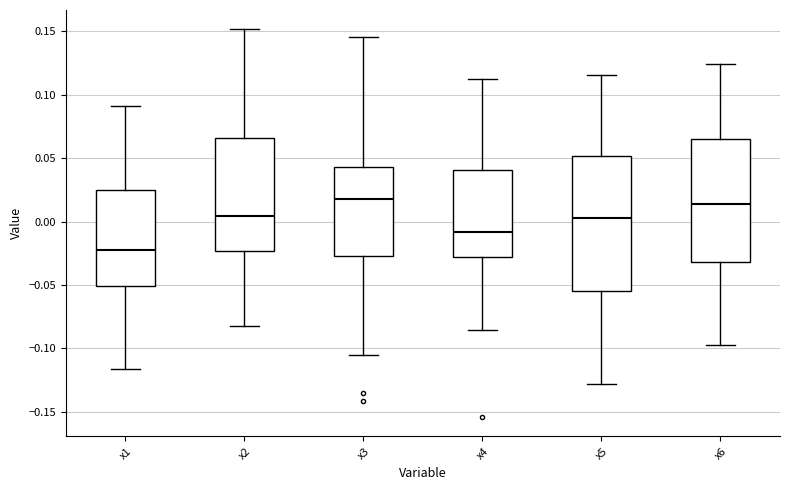

Which box's median line is the lowest?

x1